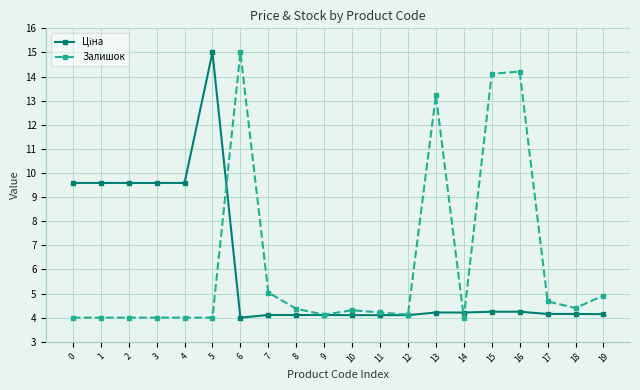

What is the total value across all series at 9?

8.2